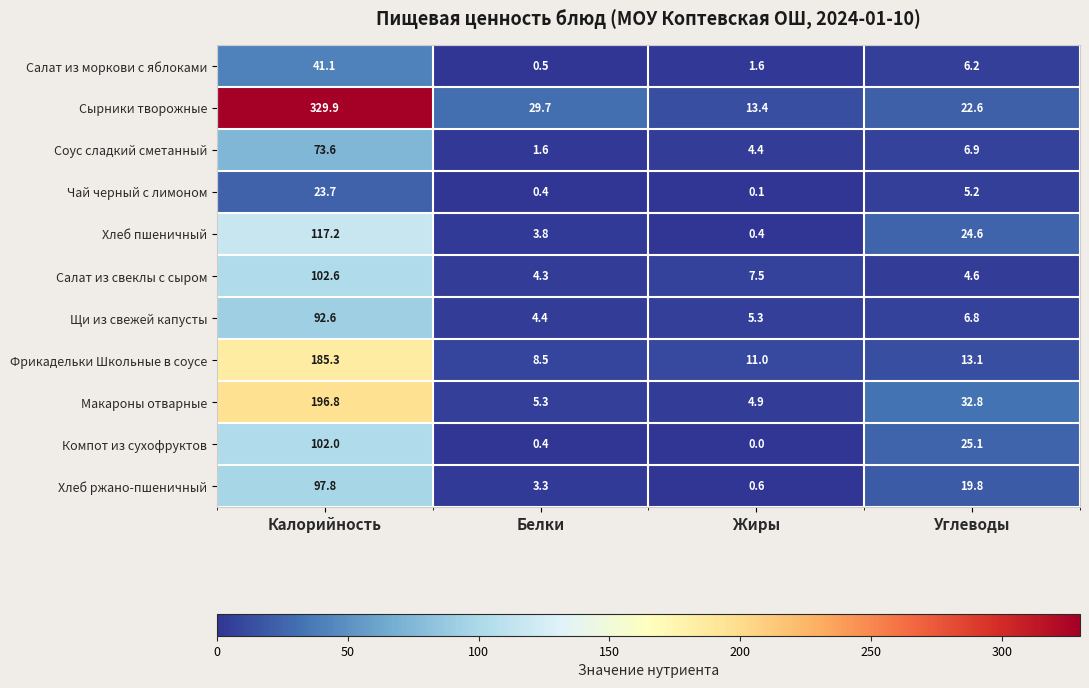

At how many categories does at least one series exceed 303?

1